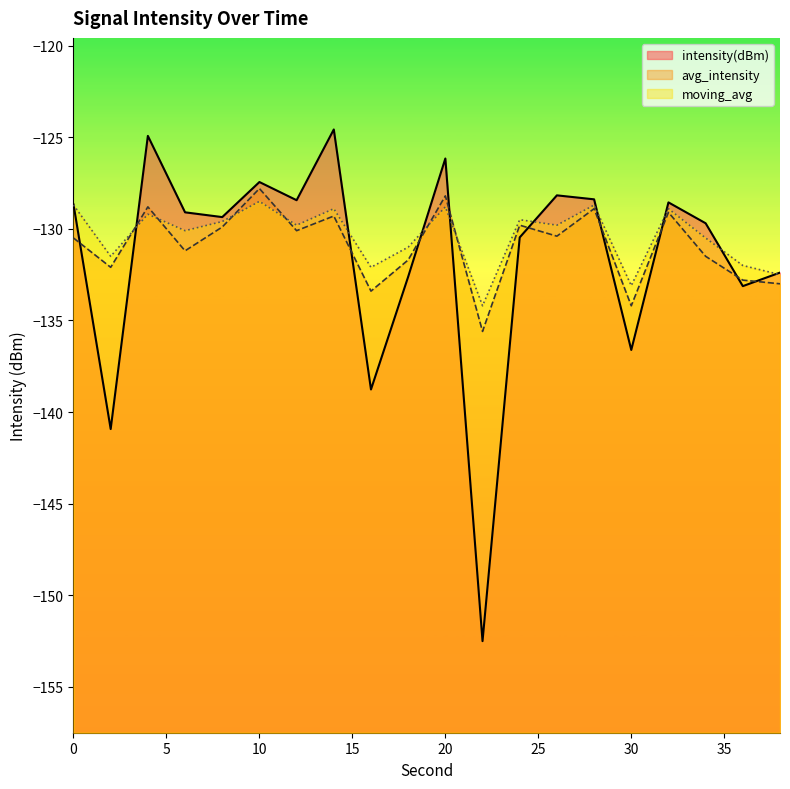

Is the value of intensity(dBm) at 8 greater than the value of moving_avg at 24?

Yes